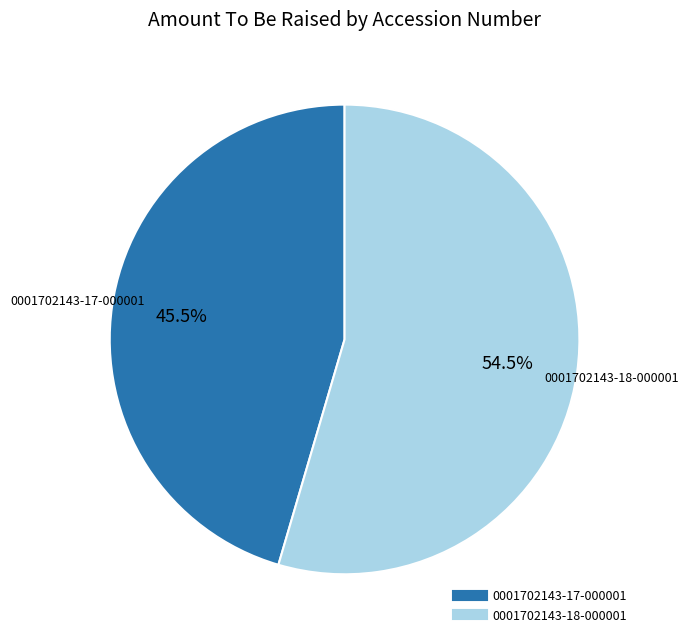

How many segments does this pie chart have?

2